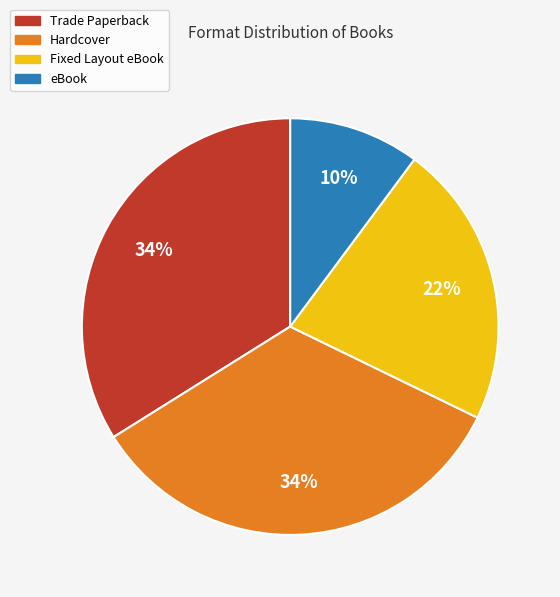

The Trade Paperback slice represents 47% of the pie. True or false?

False